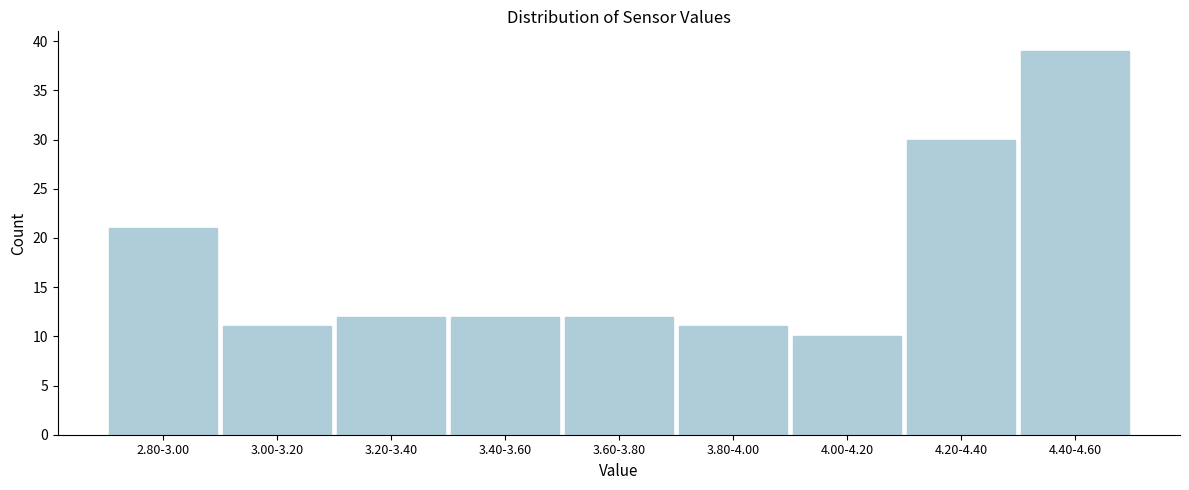

Reading right to left, transcribe all the data shown in this chart.

4.40-4.60=39	4.20-4.40=30	4.00-4.20=10	3.80-4.00=11	3.60-3.80=12	3.40-3.60=12	3.20-3.40=12	3.00-3.20=11	2.80-3.00=21